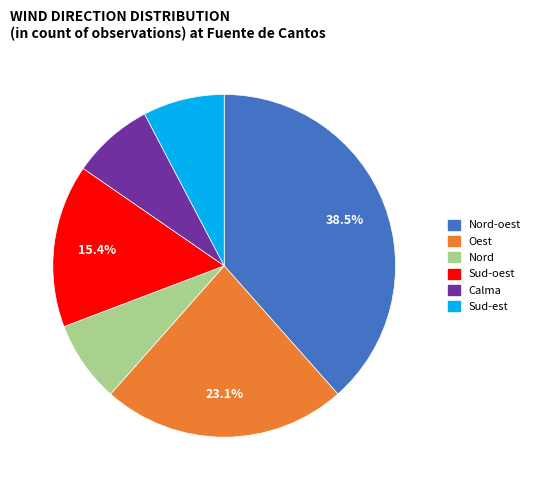

Is there a majority slice in this chart?

No